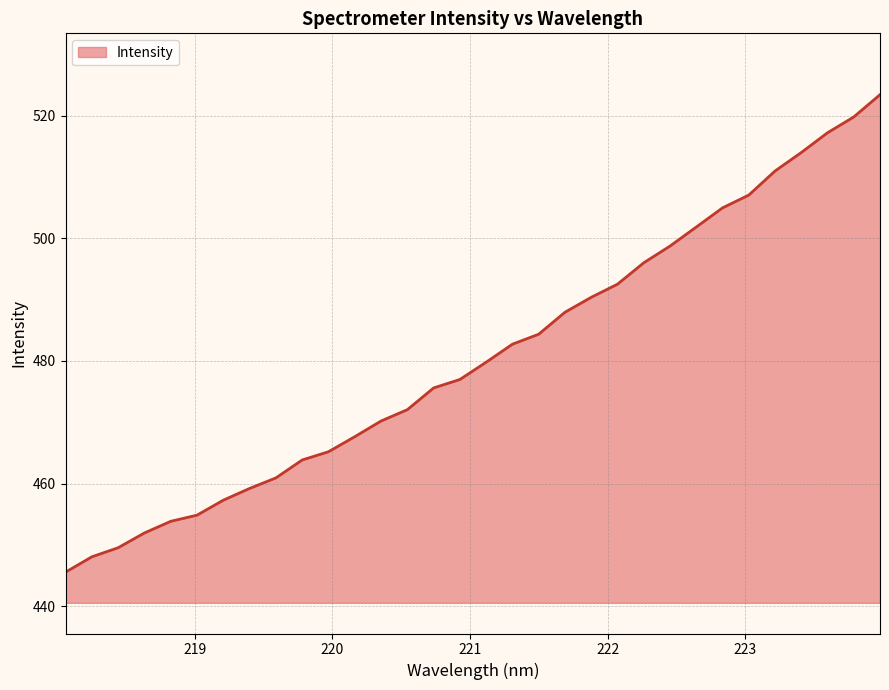

What is the minimum value shown in the chart?

445.5